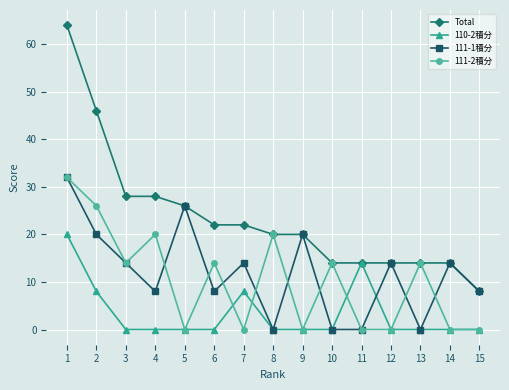

Is it true that Total equals 46.0 at 2?

True